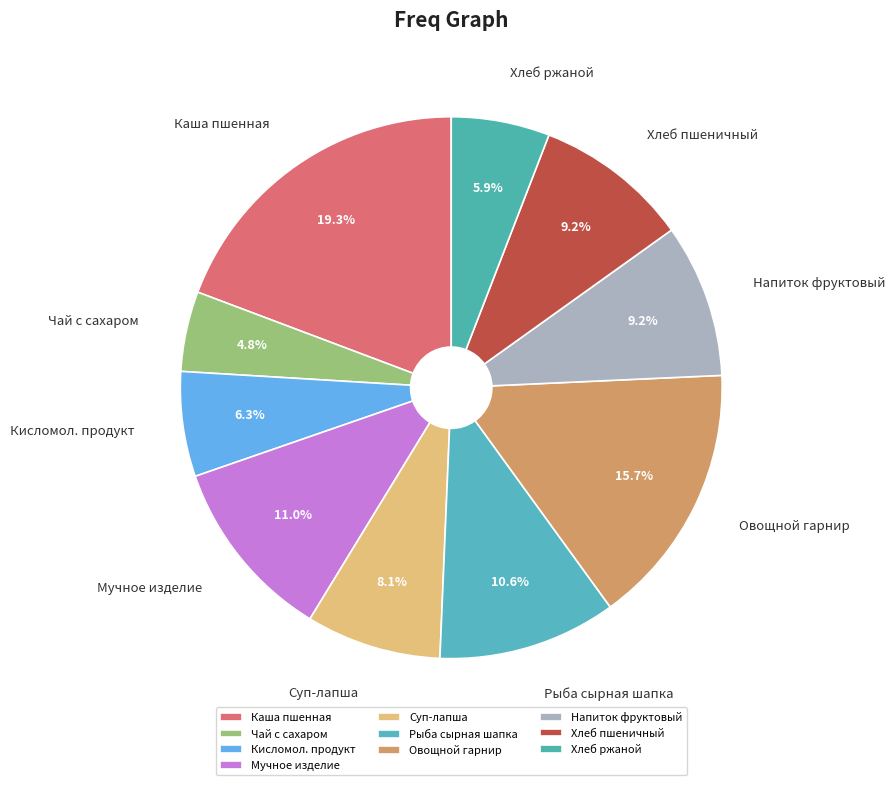

What is the ratio of the value at Мучное изделие to the value at Хлеб пшеничный?

1.2